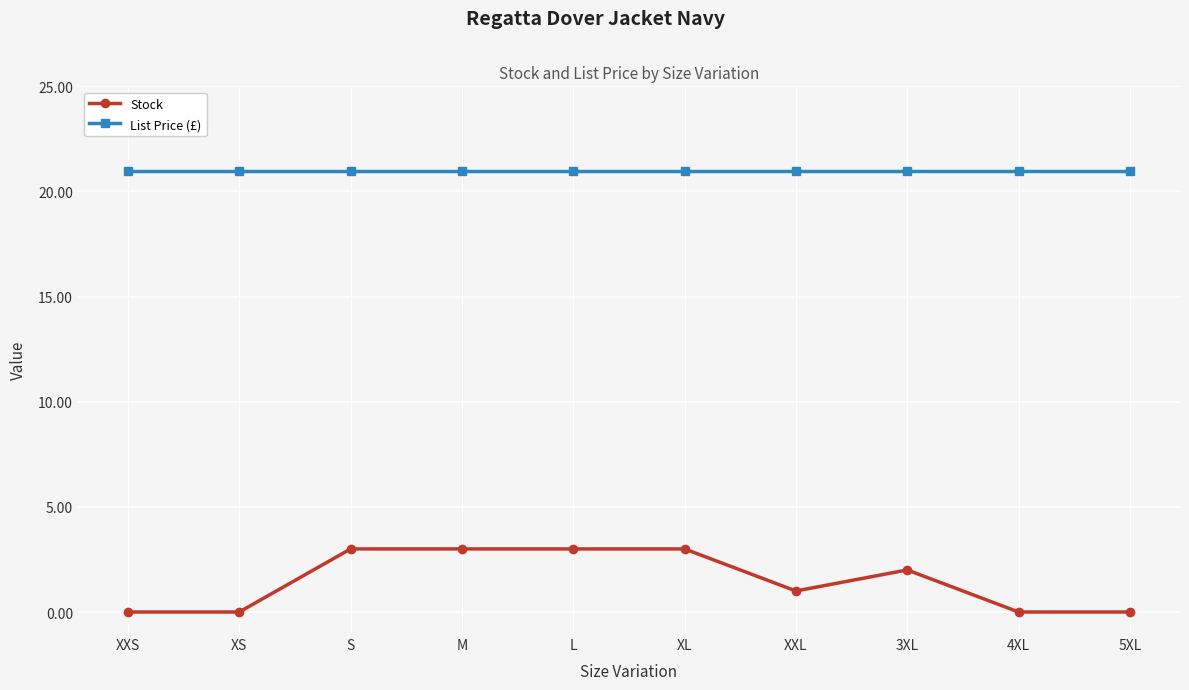

The value of Stock at M is 1.4. True or false?

False